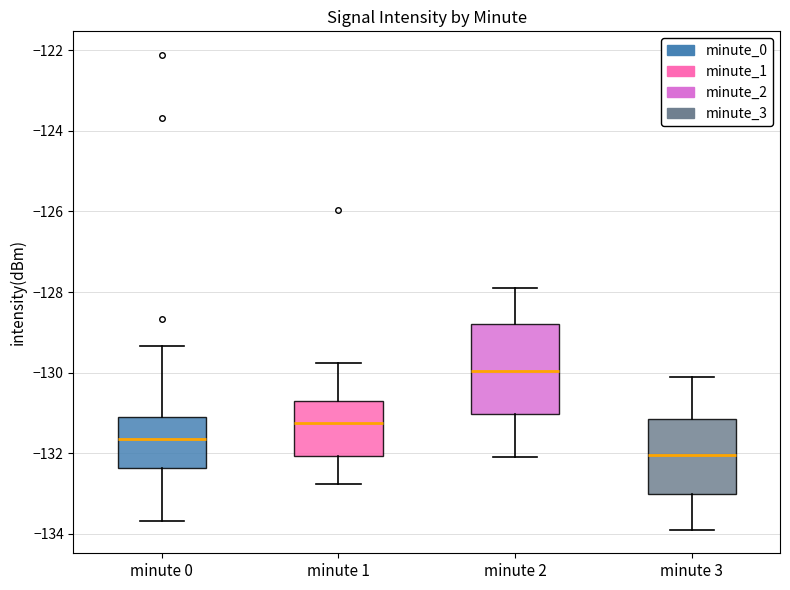

Which box's median line is the highest?

minute 2